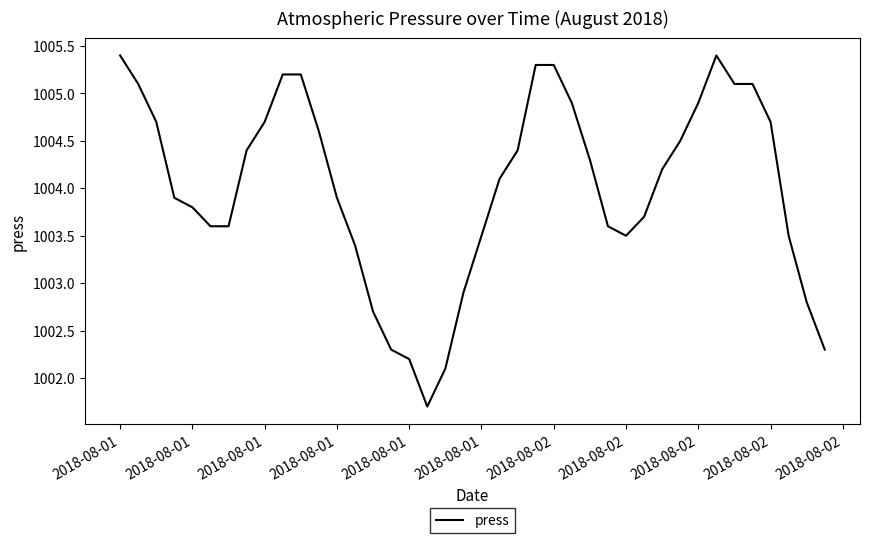

What is the difference between the maximum and minimum values?

3.7